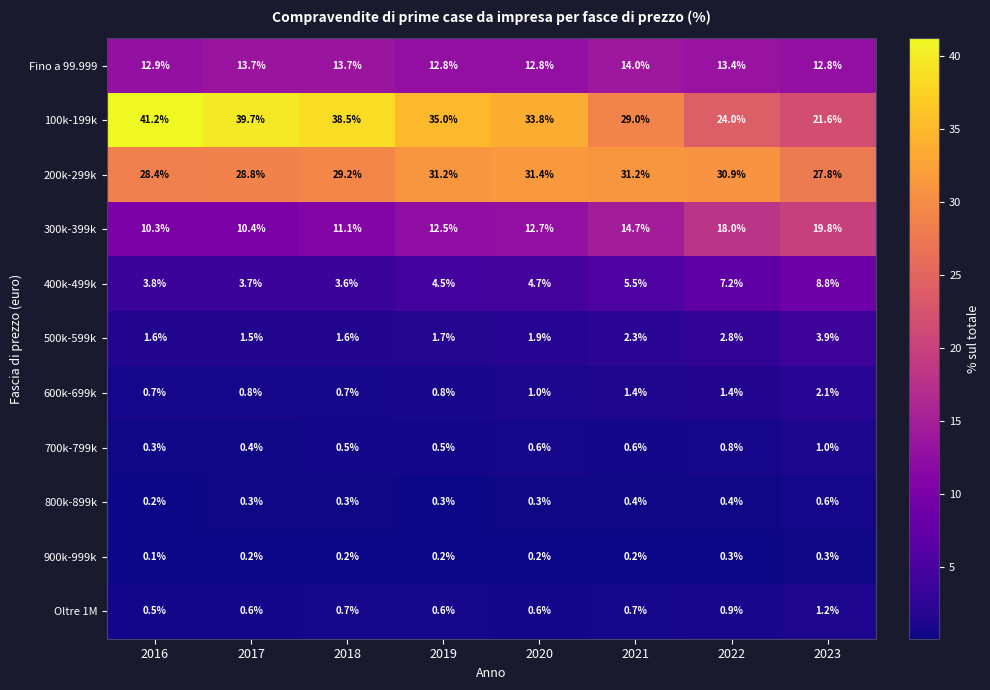

True or false: Oltre 1M has a value of 0.6 at 2019.

True